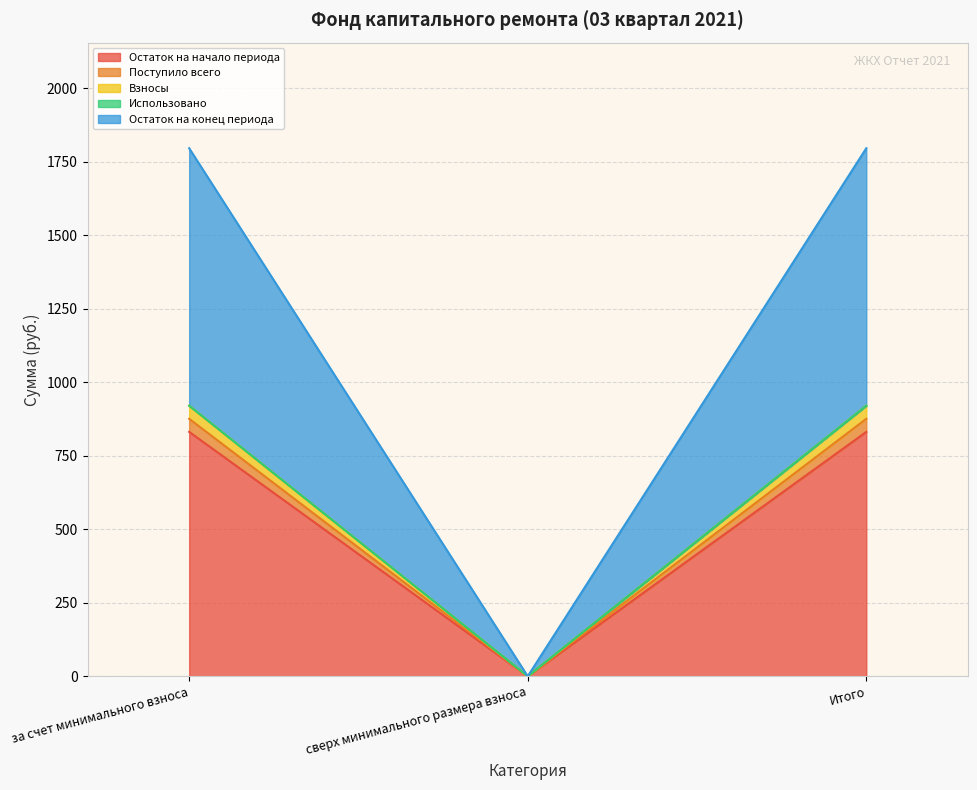

The Взносы series shows 920.2 at Итого. True or false?

True